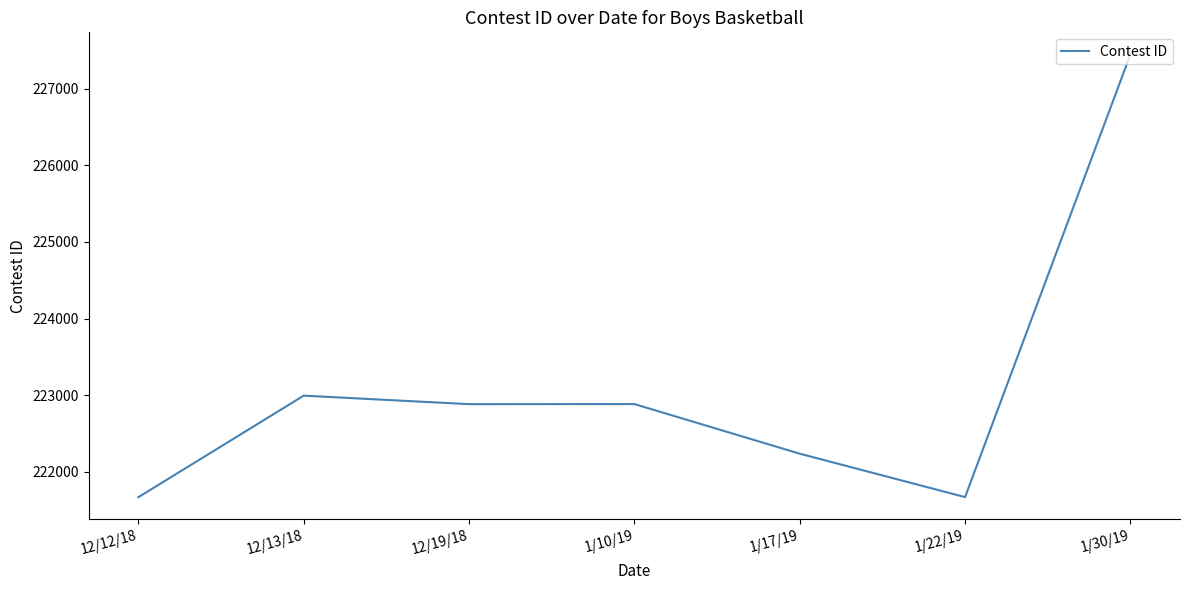

What is the maximum value shown in the chart?

227449